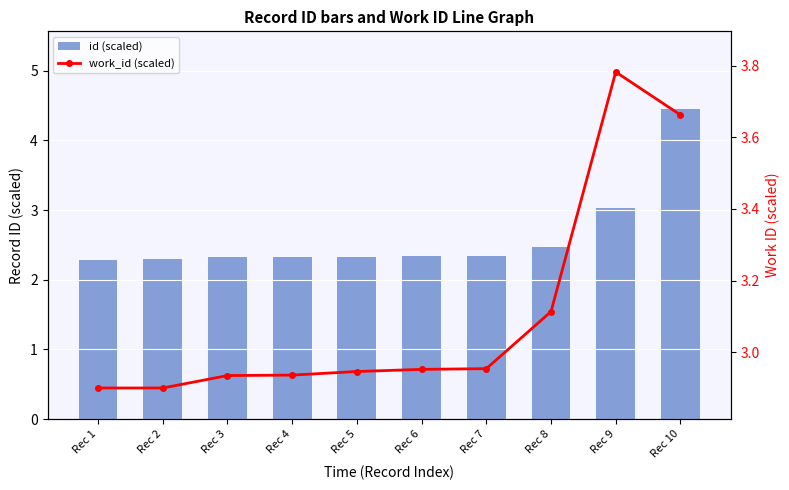

Reading right to left, list all the values displayed in this chart.

id (scaled): Rec 10=4.5	Rec 9=3.0	Rec 8=2.5	Rec 7=2.3	Rec 6=2.3	Rec 5=2.3	Rec 4=2.3	Rec 3=2.3	Rec 2=2.3	Rec 1=2.3
work_id (scaled): Rec 10=3.7	Rec 9=3.8	Rec 8=3.1	Rec 7=3.0	Rec 6=3.0	Rec 5=2.9	Rec 4=2.9	Rec 3=2.9	Rec 2=2.9	Rec 1=2.9